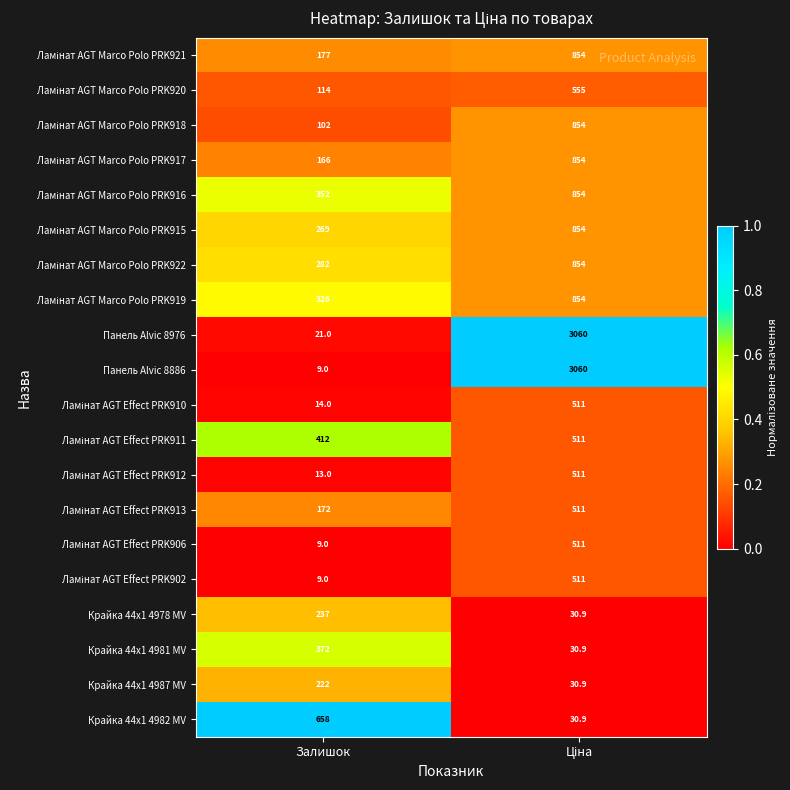

What is the maximum value shown in the chart?

3060.0